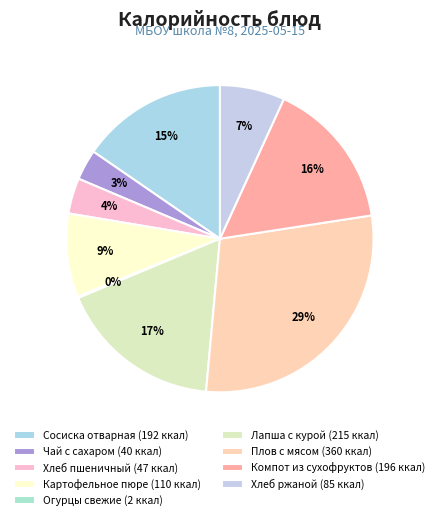

What is the total percentage of Чай с сахаром and Плов с мясом?

32.1%